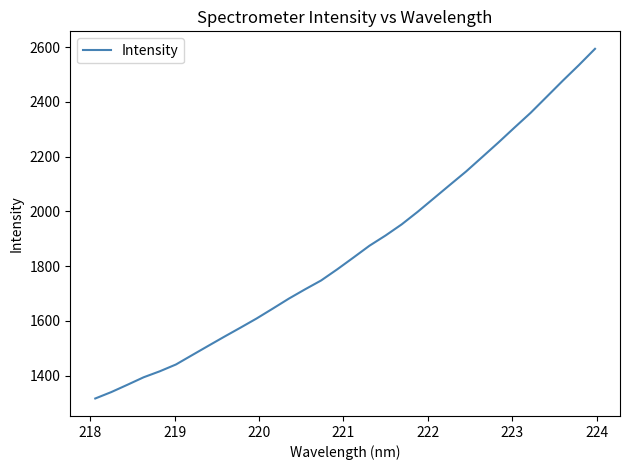

What is the smallest value displayed?

1316.5